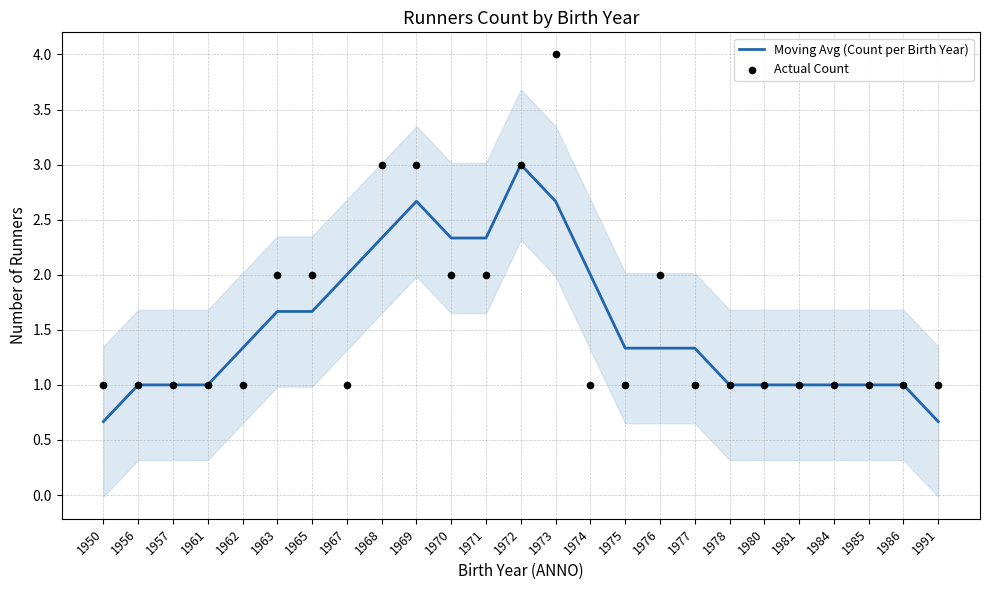

Which series contains the highest Y value?

Actual Count